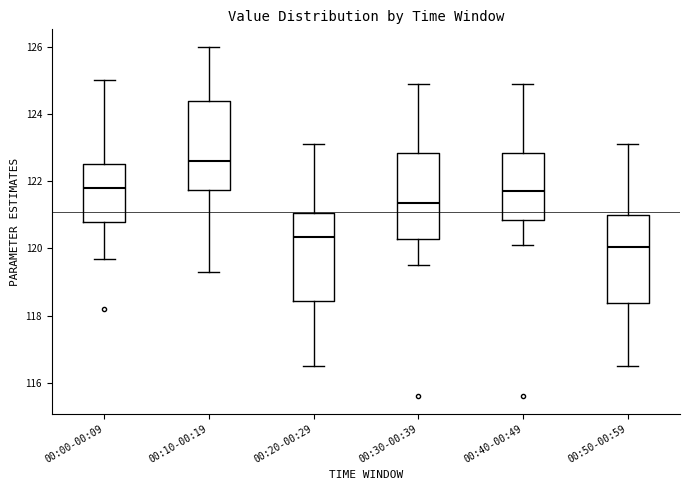

Reading left to right, read every box against the y-axis: the position of its median line, the range the box covers, and the ends of its whiskers. The values are not printed on the chart, so give them approximately, as read against the axis.

00:00-00:09: median 121.8, box 120.8 to 122.6, whiskers 119.8 to 125.0
00:10-00:19: median 122.6, box 121.8 to 124.4, whiskers 119.4 to 126.0
00:20-00:29: median 120.4, box 118.4 to 121.0, whiskers 116.6 to 123.2
00:30-00:39: median 121.4, box 120.2 to 122.8, whiskers 119.6 to 125.0
00:40-00:49: median 121.8, box 120.8 to 122.8, whiskers 120.2 to 125.0
00:50-00:59: median 120.0, box 118.4 to 121.0, whiskers 116.6 to 123.2